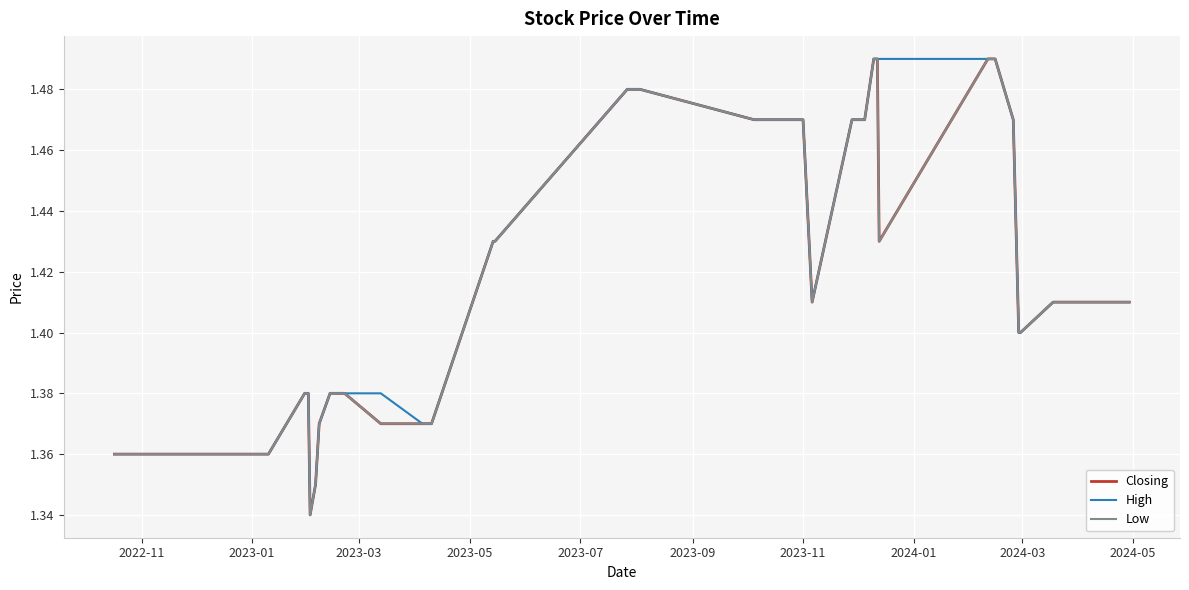

What is the sum of all Closing values?

57.0